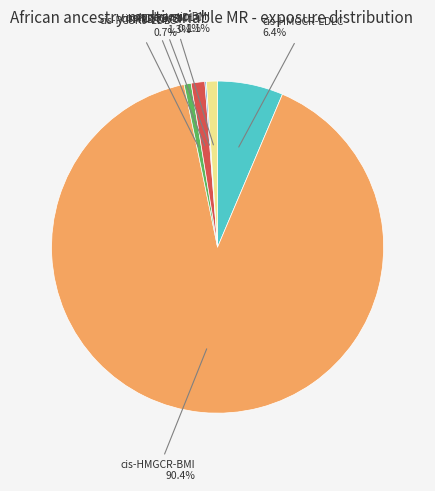

What is the largest slice in the pie chart?

cis-HMGCR-BMI